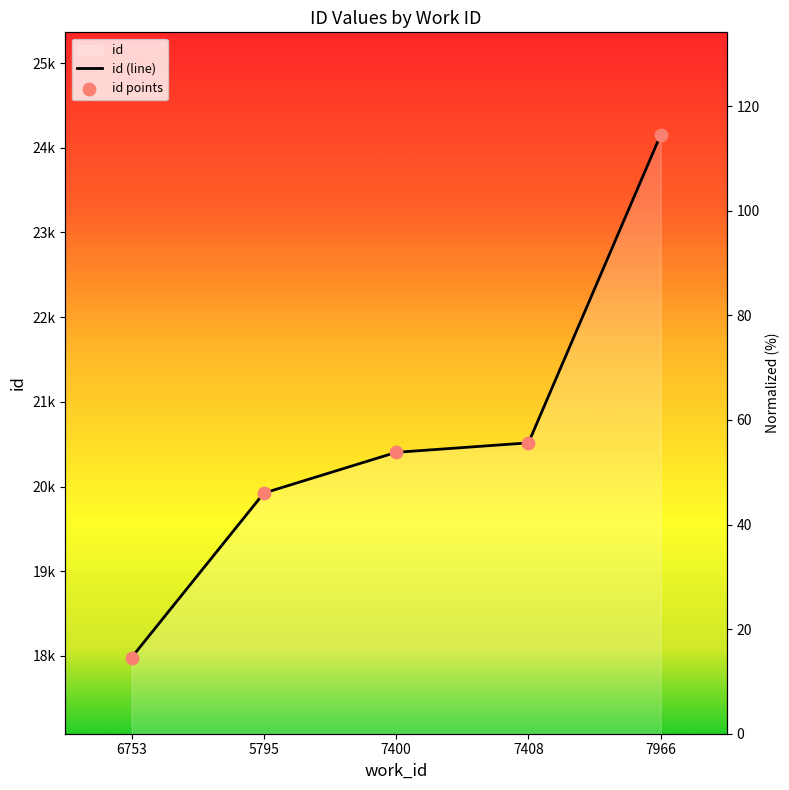

Which series reaches the minimum Y coordinate?

id (line)